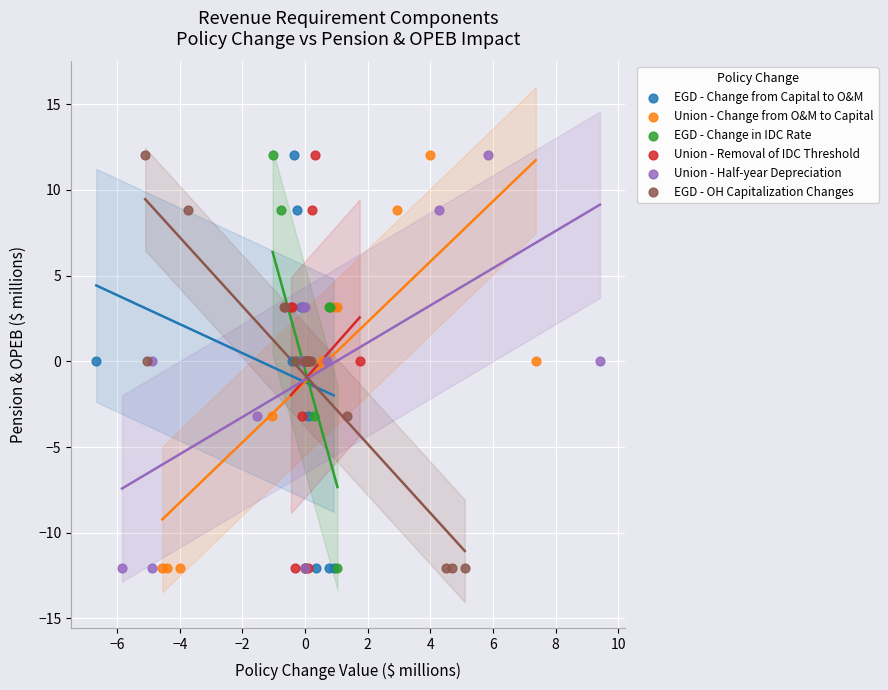

What are all the series names shown in the legend?

EGD - Change from Capital to O&M, Union - Change from O&M to Capital, EGD - Change in IDC Rate, Union - Removal of IDC Threshold, Union - Half-year Depreciation, EGD - OH Capitalization Changes